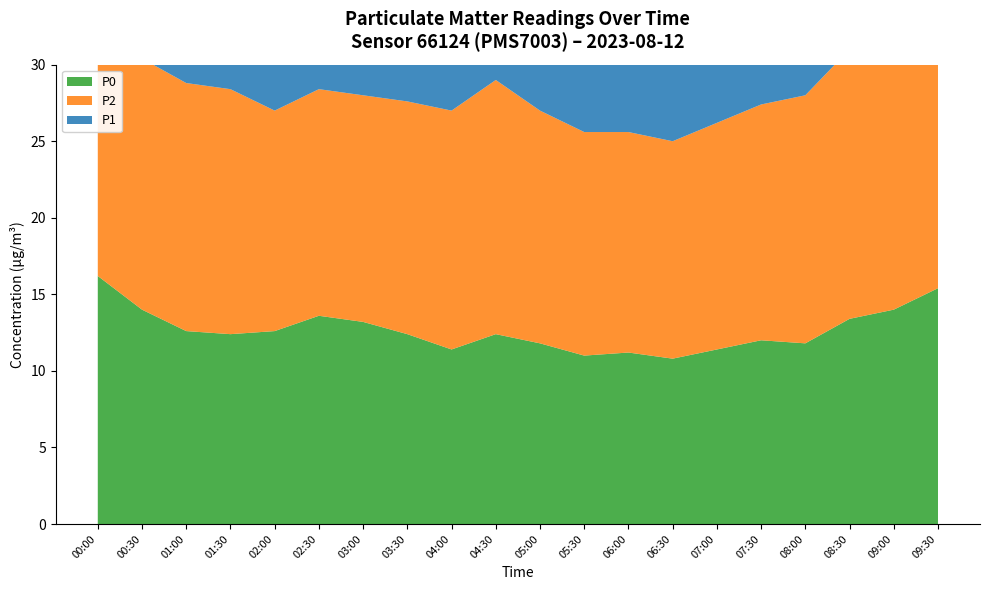

Reading left to right, transcribe all the data shown in this chart.

P1: 00:00=22.2	00:30=16.4	01:00=17.6	01:30=17.8	02:00=16.2	02:30=15.6	03:00=14.8	03:30=16.0	04:00=16.4	04:30=17.2	05:00=16.6	05:30=15.4	06:00=15.2	06:30=14.8	07:00=15.6	07:30=16.2	08:00=17.0	08:30=18.4	09:00=19.2	09:30=20.6
P2: 00:00=20.4	00:30=16.4	01:00=16.2	01:30=16.0	02:00=14.4	02:30=14.8	03:00=14.8	03:30=15.2	04:00=15.6	04:30=16.6	05:00=15.2	05:30=14.6	06:00=14.4	06:30=14.2	07:00=14.8	07:30=15.4	08:00=16.2	08:30=17.6	09:00=18.4	09:30=19.8
P0: 00:00=16.2	00:30=14.0	01:00=12.6	01:30=12.4	02:00=12.6	02:30=13.6	03:00=13.2	03:30=12.4	04:00=11.4	04:30=12.4	05:00=11.8	05:30=11.0	06:00=11.2	06:30=10.8	07:00=11.4	07:30=12.0	08:00=11.8	08:30=13.4	09:00=14.0	09:30=15.4